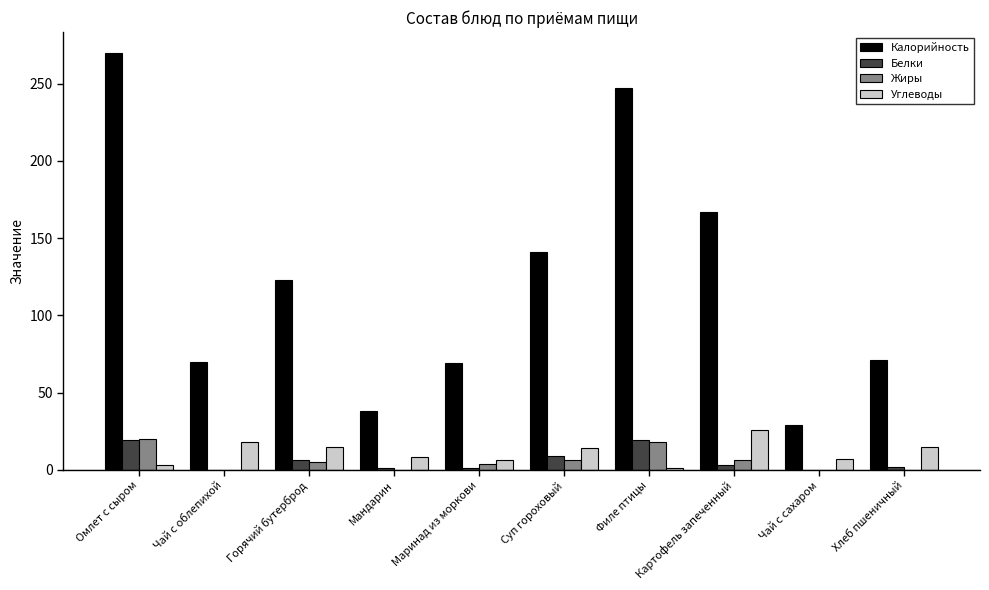

Which series changed the most between Филе птицы and Картофель запеченный?

Калорийность